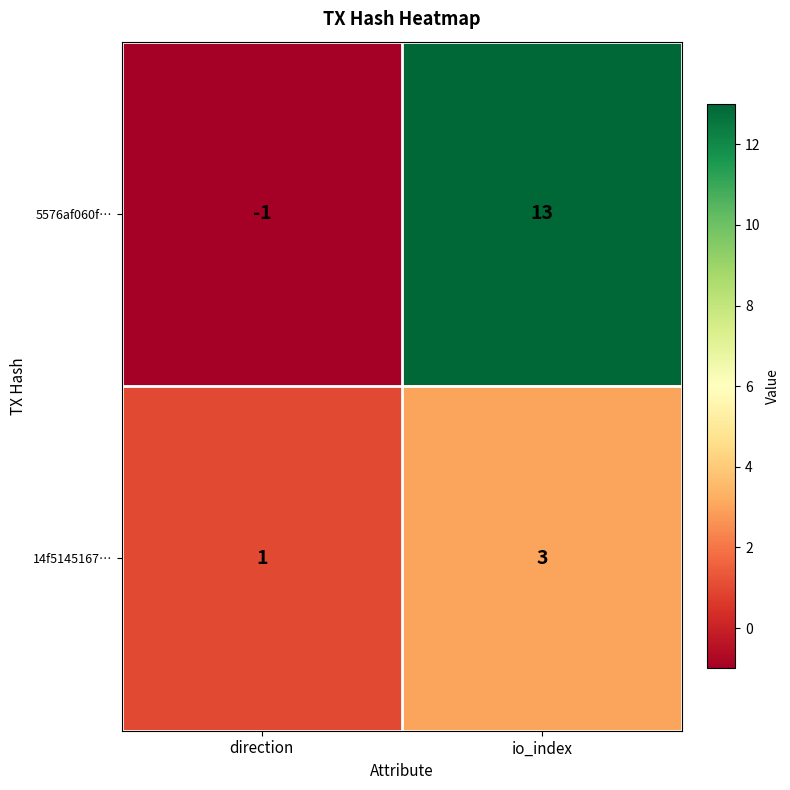

Which series has the largest range (max minus min)?

5576af060f…